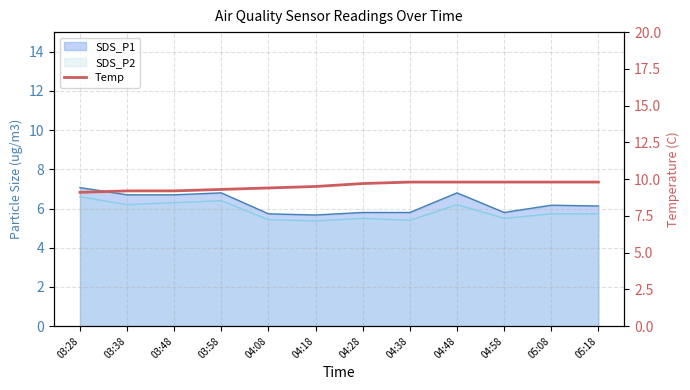

Is it true that the value at 04:48 is 4.7?

False